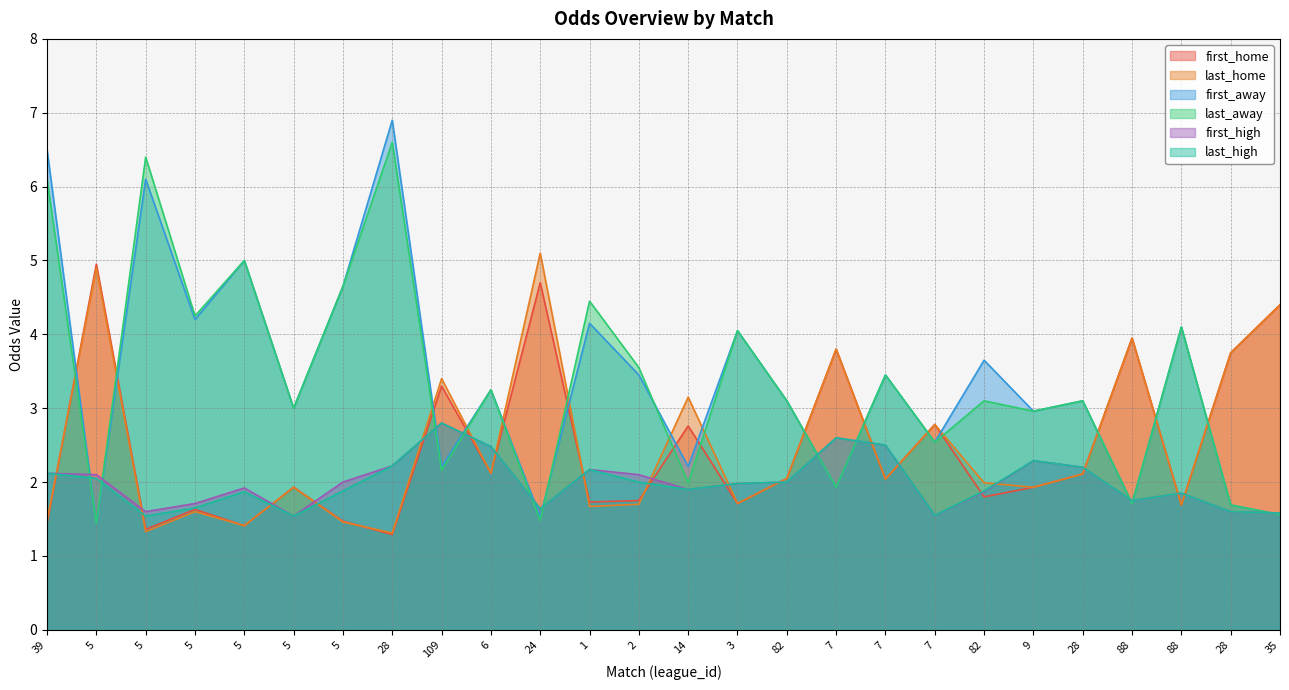

What is the total value across all series at 28?

20.5